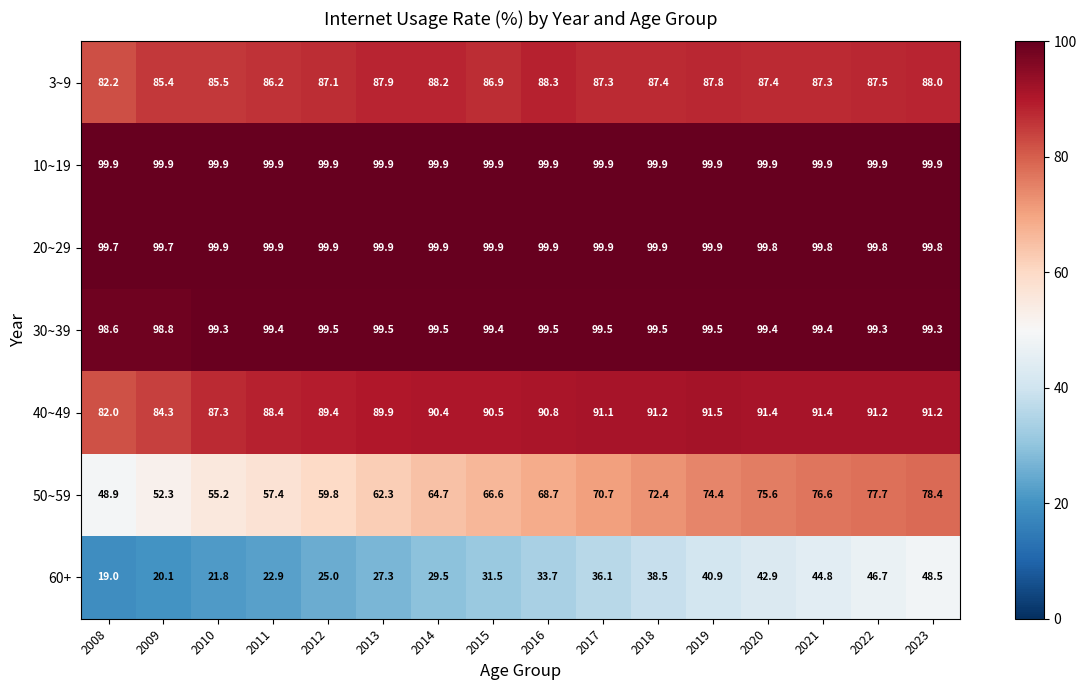

Which series changed the most between 2008 and 2010?

50~59